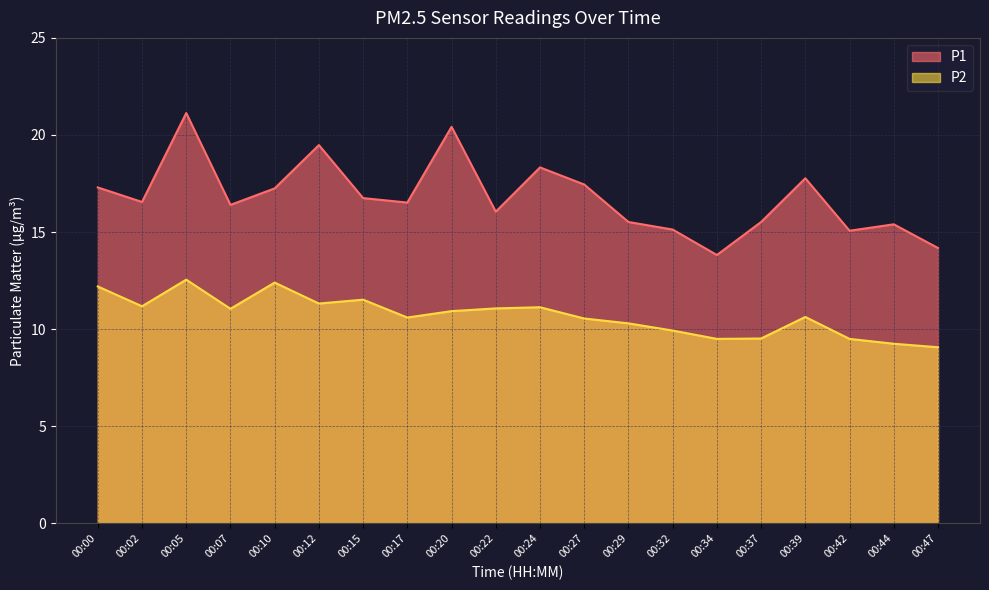

List the labels in order of P1 value, largest first.

00:05, 00:20, 00:12, 00:24, 00:39, 00:27, 00:00, 00:10, 00:15, 00:02, 00:17, 00:07, 00:22, 00:29, 00:37, 00:44, 00:32, 00:42, 00:47, 00:34